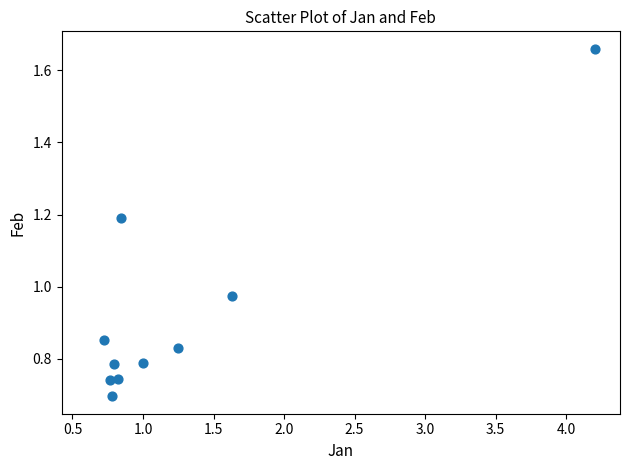

What is the range of X values (max minus min)?

3.5